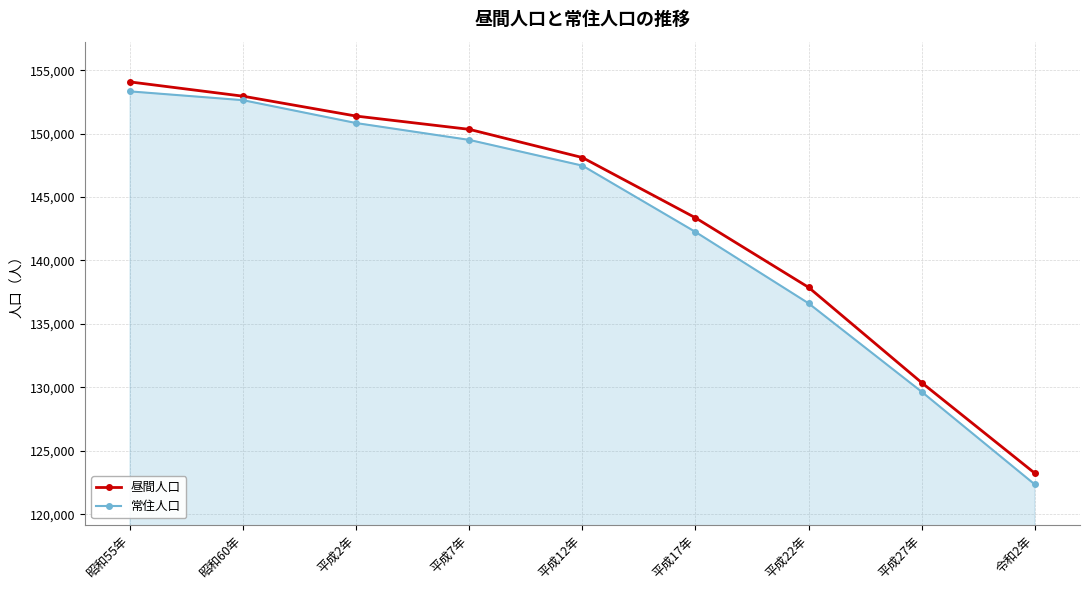

Between 昭和60年 and 平成12年, which series saw the biggest shift?

常住人口